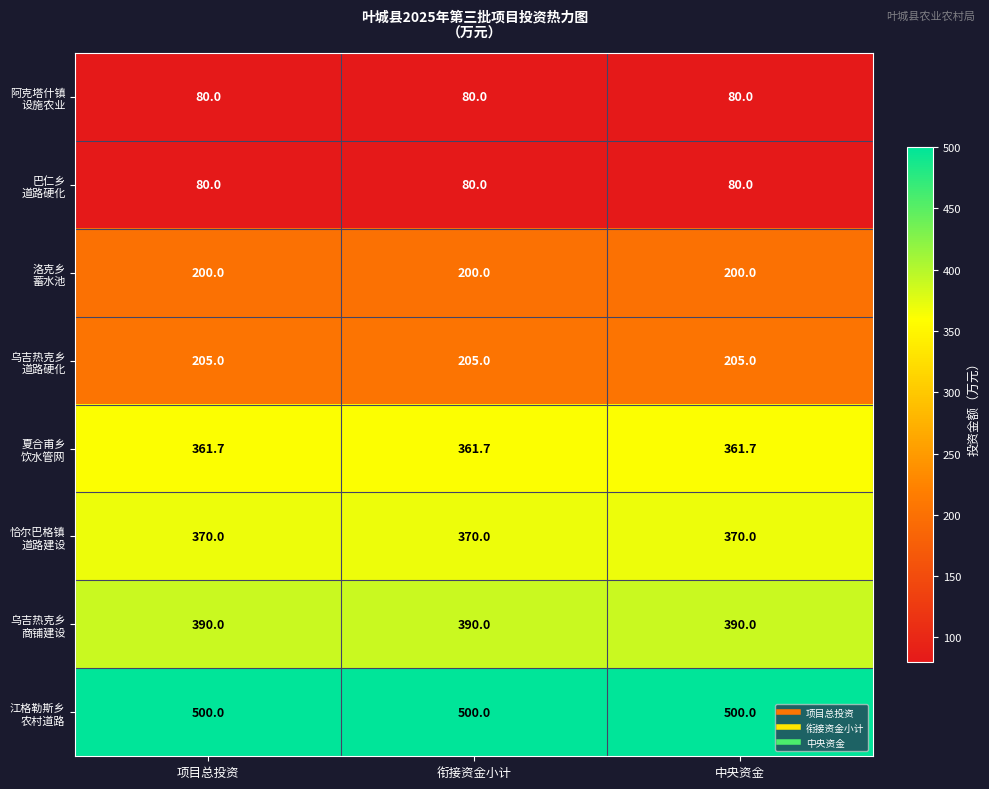

What is the spread (max minus min) of values at 项目总投资?

420.0